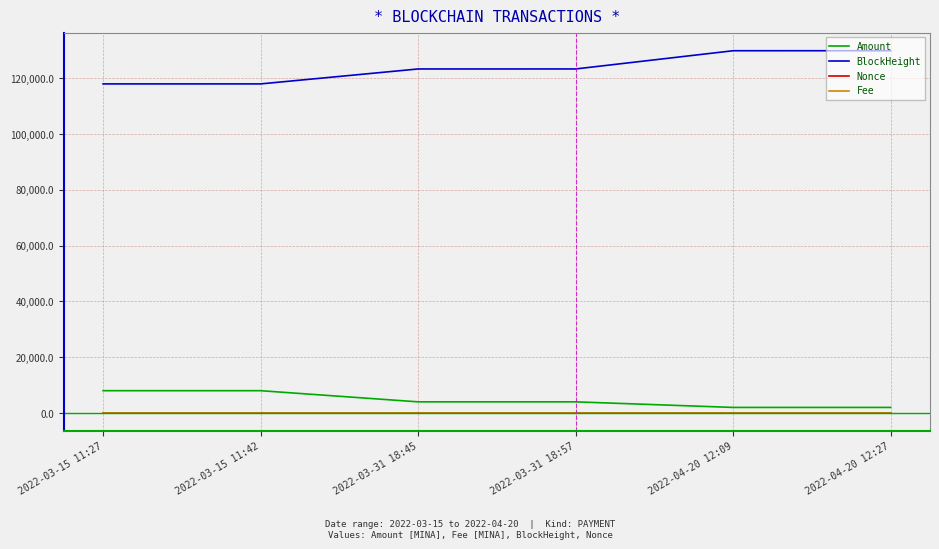

What is the greatest value displayed?

129884.0